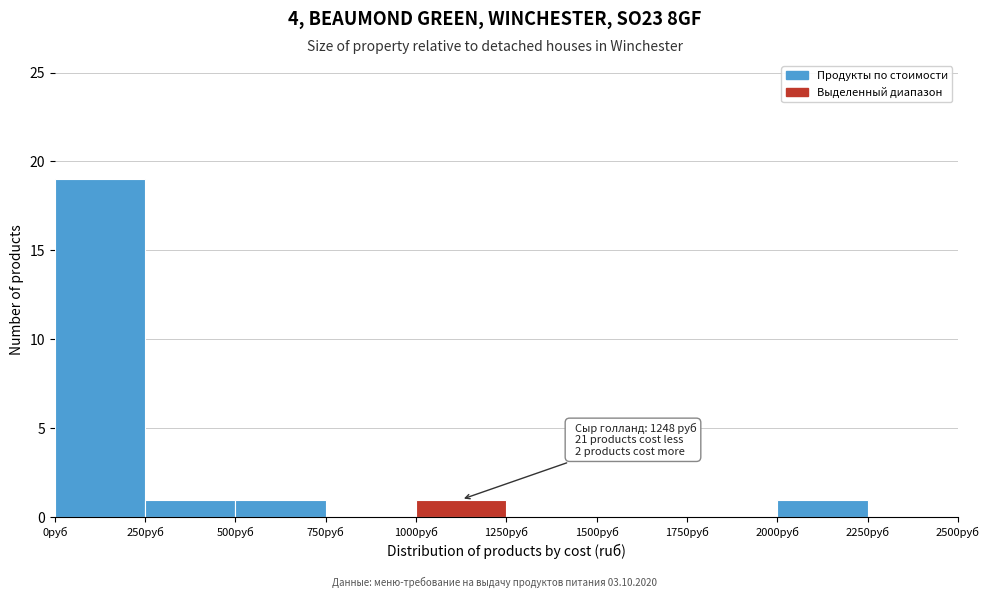

Which range on the x-axis has the tallest bar?

0 to 250